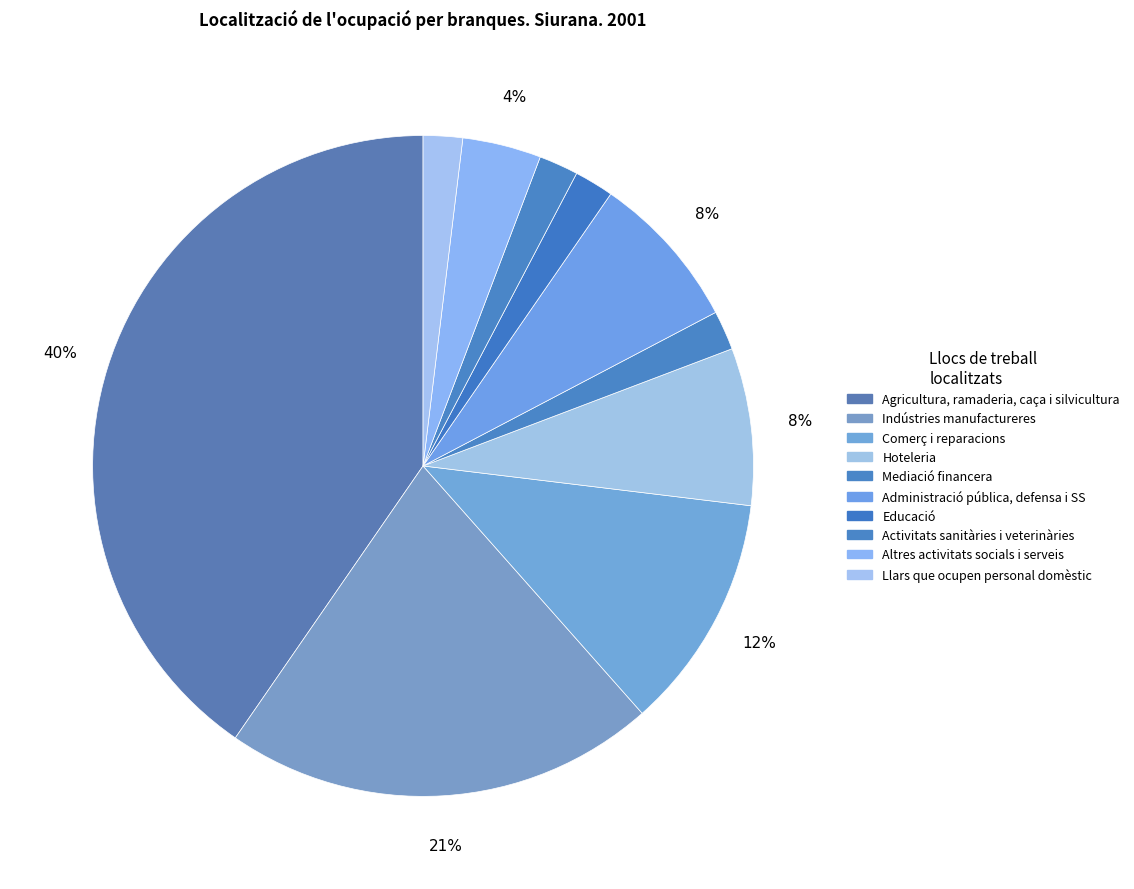

What percentage is NOT represented by Llars que ocupen personal domèstic?

98.1%